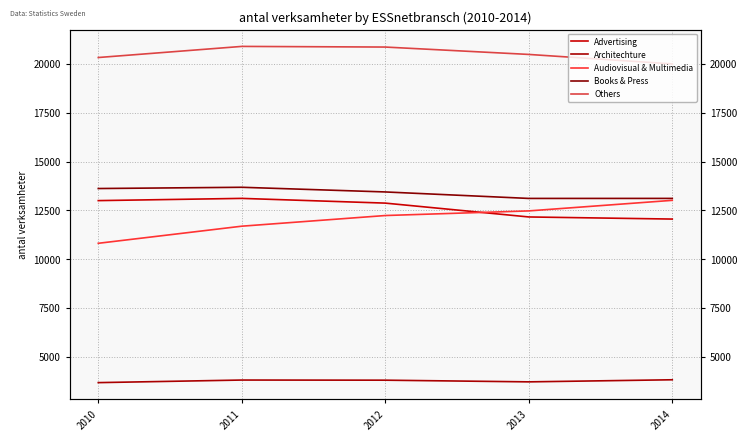

True or false: Audiovisual & Multimedia and Others intersect in this chart.

False